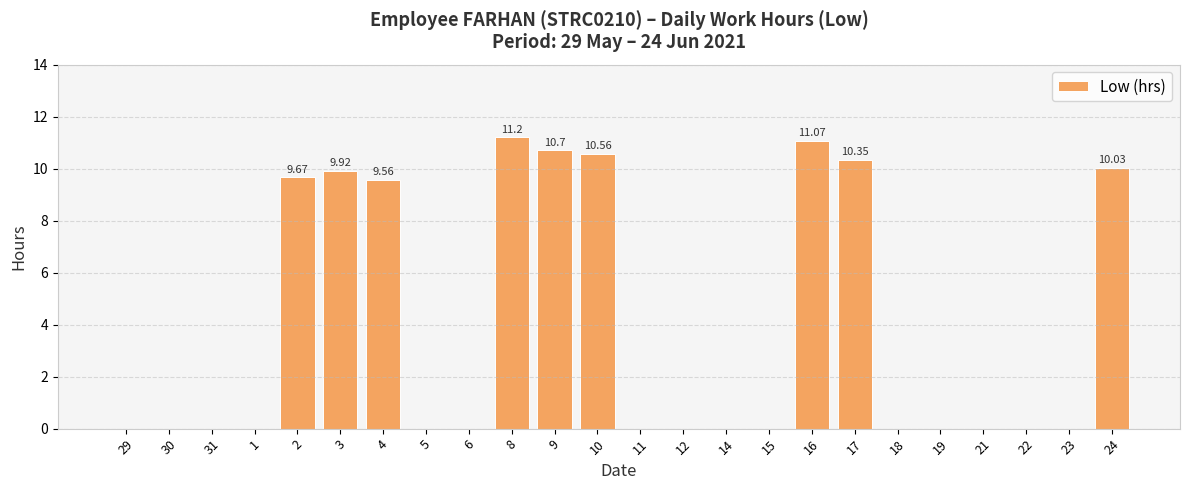

What is the ratio of the value at 3 to the value at 4?

1.0